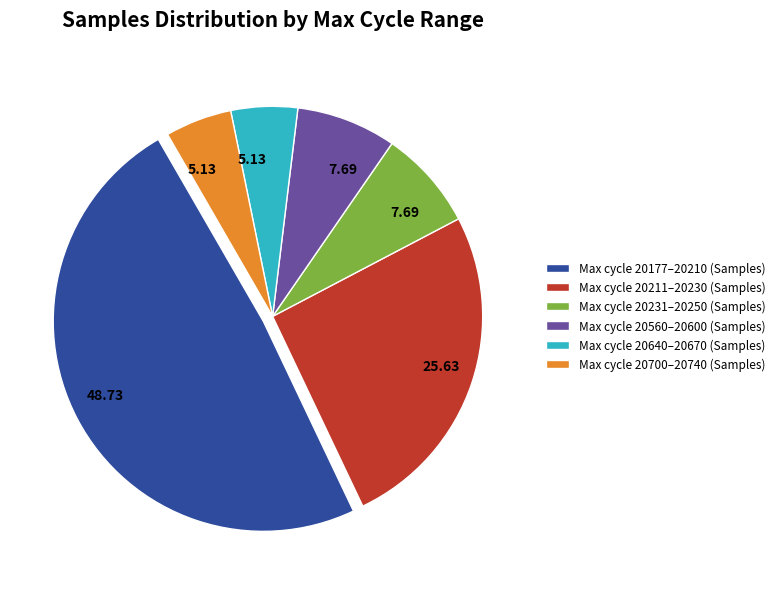

Combined, do Max cycle 20700–20740 (Samples) and Max cycle 20560–20600 (Samples) account for over 50%?

No